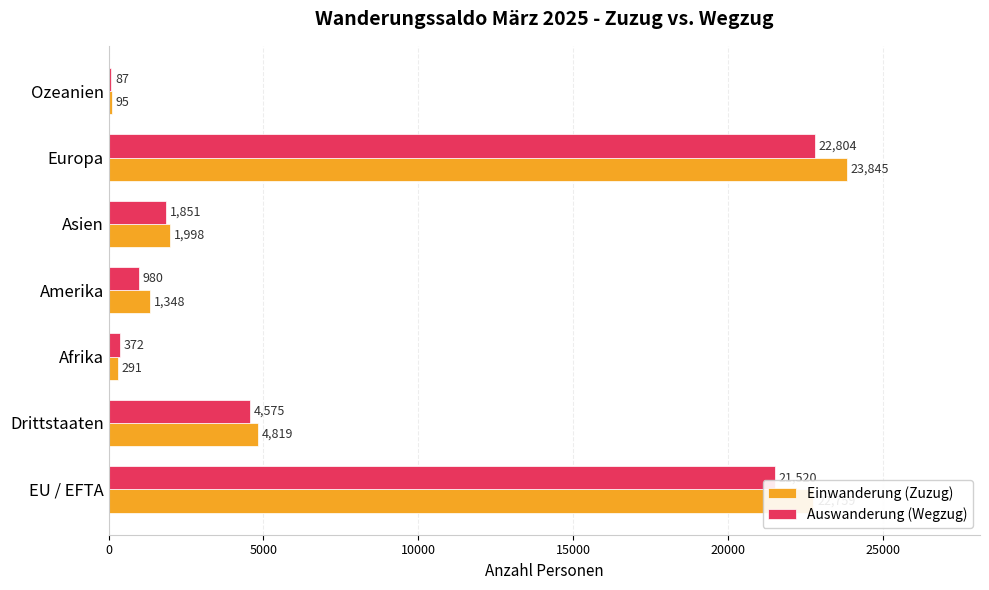

The Auswanderung (Wegzug) series shows 21520 at EU / EFTA. True or false?

True